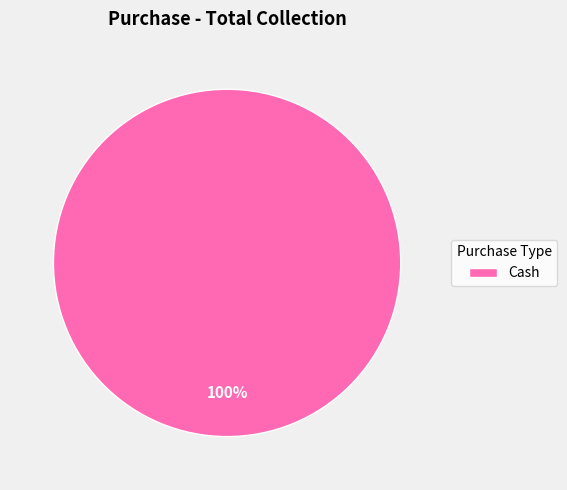

Is there a majority slice in this chart?

Yes